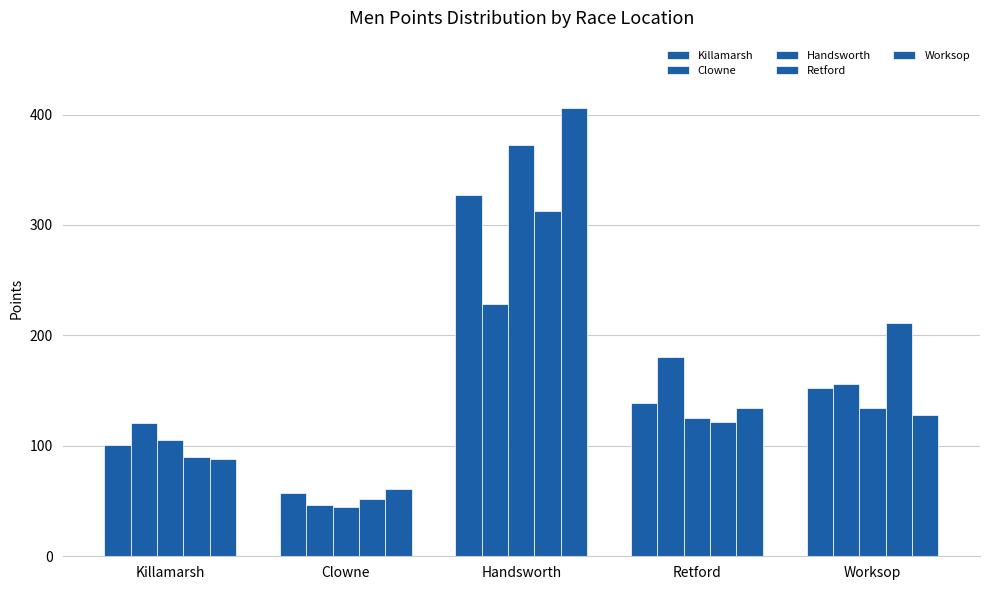

Count the number of data series in this chart.

5